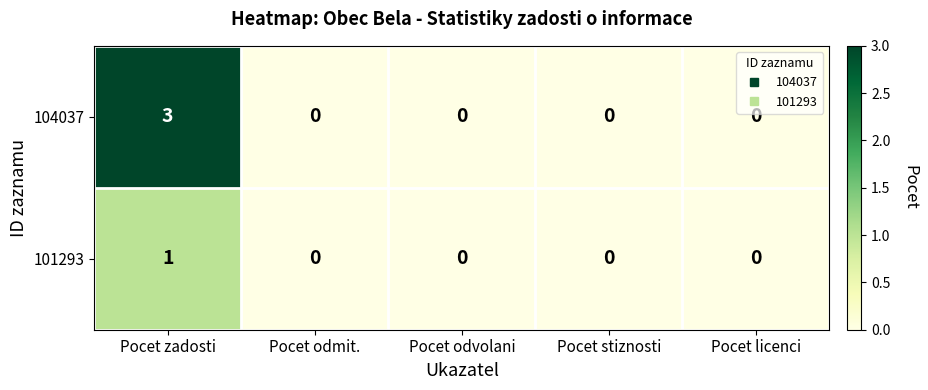

Reading left to right, what are all the values shown in this chart?

104037: Pocet zadosti=3	Pocet odmit.=0	Pocet odvolani=0	Pocet stiznosti=0	Pocet licenci=0
101293: Pocet zadosti=1	Pocet odmit.=0	Pocet odvolani=0	Pocet stiznosti=0	Pocet licenci=0